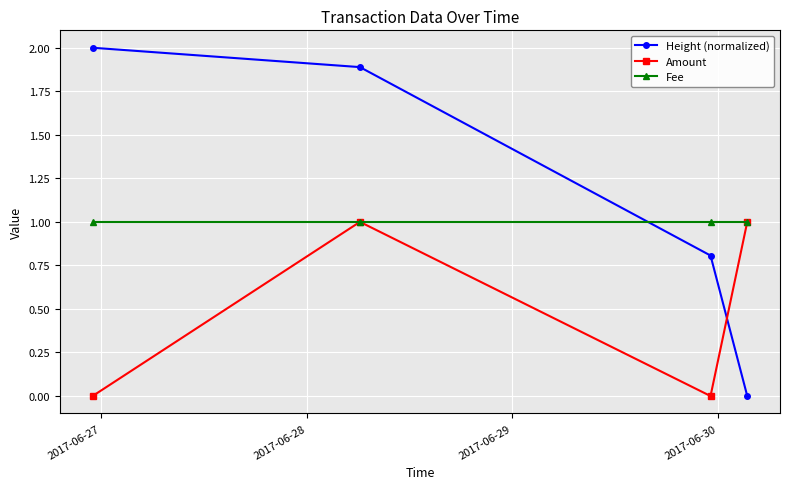

Rank the series by their average value, from lowest to highest.

Amount, Fee, Height (normalized)